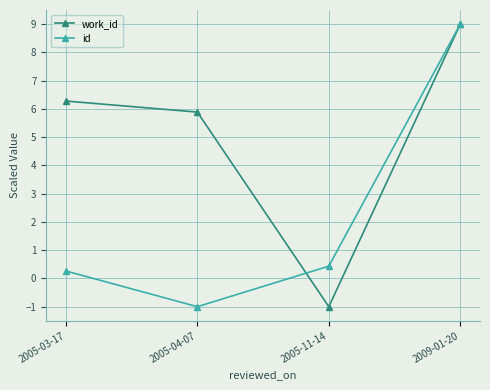

Which series changed the most between 2005-11-14 and 2009-01-20?

work_id